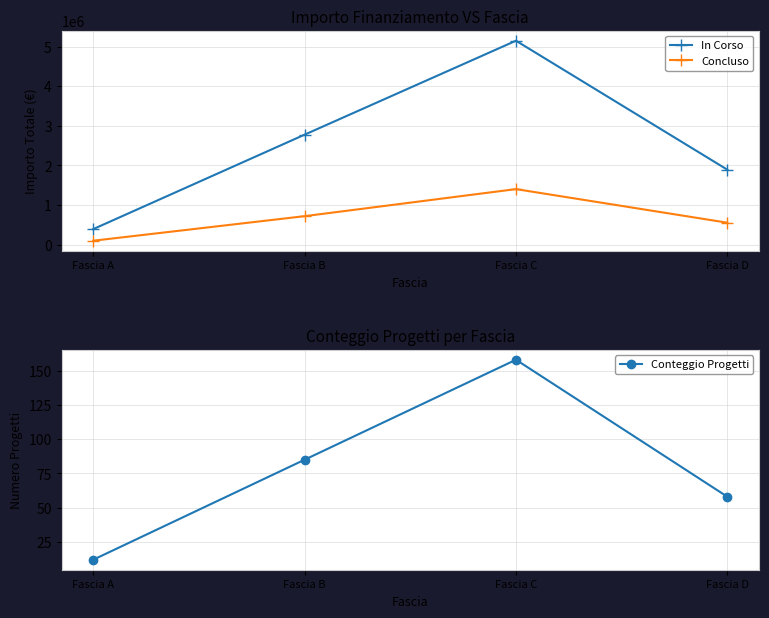

Where does the In Corso series first go above 2776565?

Fascia C